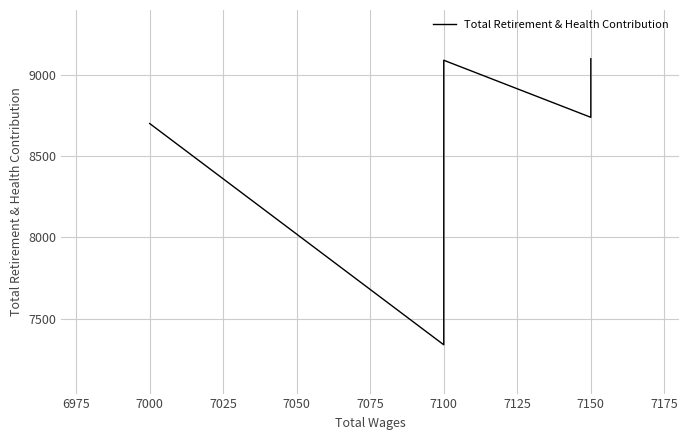

How many values exceed 8738?

2